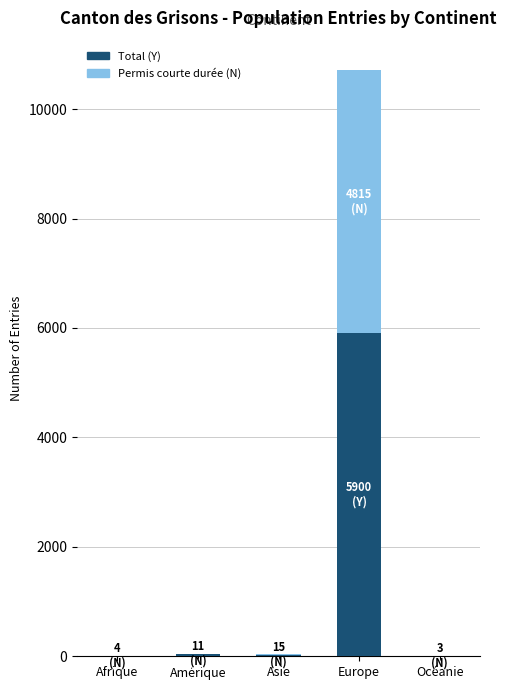

At which category is the sum across all series the highest?

Europe